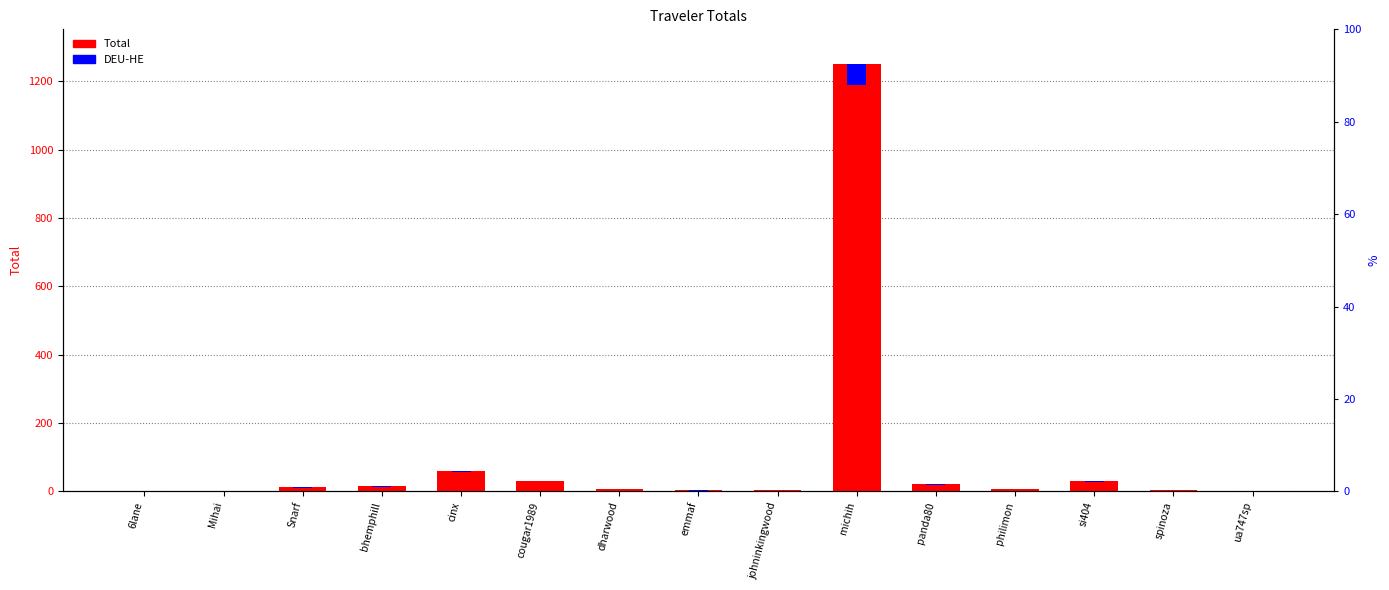

Reading right to left, extract all data points from this chart.

Total: ua747sp=1.0	spinoza=3.3	si404=29.9	philimon=7.3	panda80=20.2	michih=1252.2	johninkingwood=4.4	emmaf=2.7	dharwood=6.4	cougar1989=31.6	cinx=60.8	bhemphill=14.5	Snarf=11.8	Mihai=2.5	6lane=1.4
DEU-HE: ua747sp=0.1	spinoza=0.2	si404=1.5	philimon=0.4	panda80=1.0	michih=62.6	johninkingwood=0.2	emmaf=0.1	dharwood=0.3	cougar1989=1.6	cinx=3.0	bhemphill=0.7	Snarf=0.6	Mihai=0.1	6lane=0.1